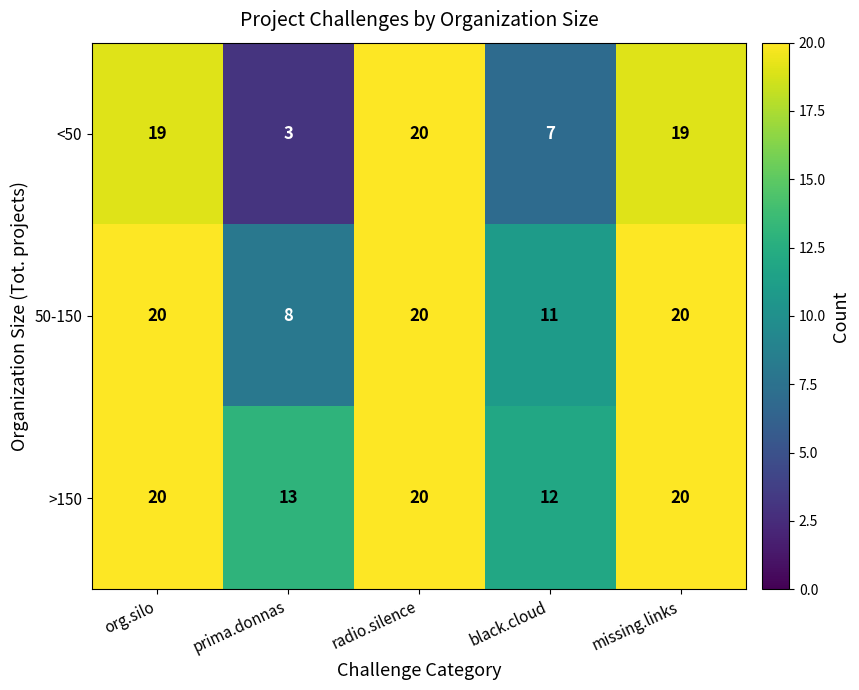

How many 50-150 values are between 11 and 20?

4